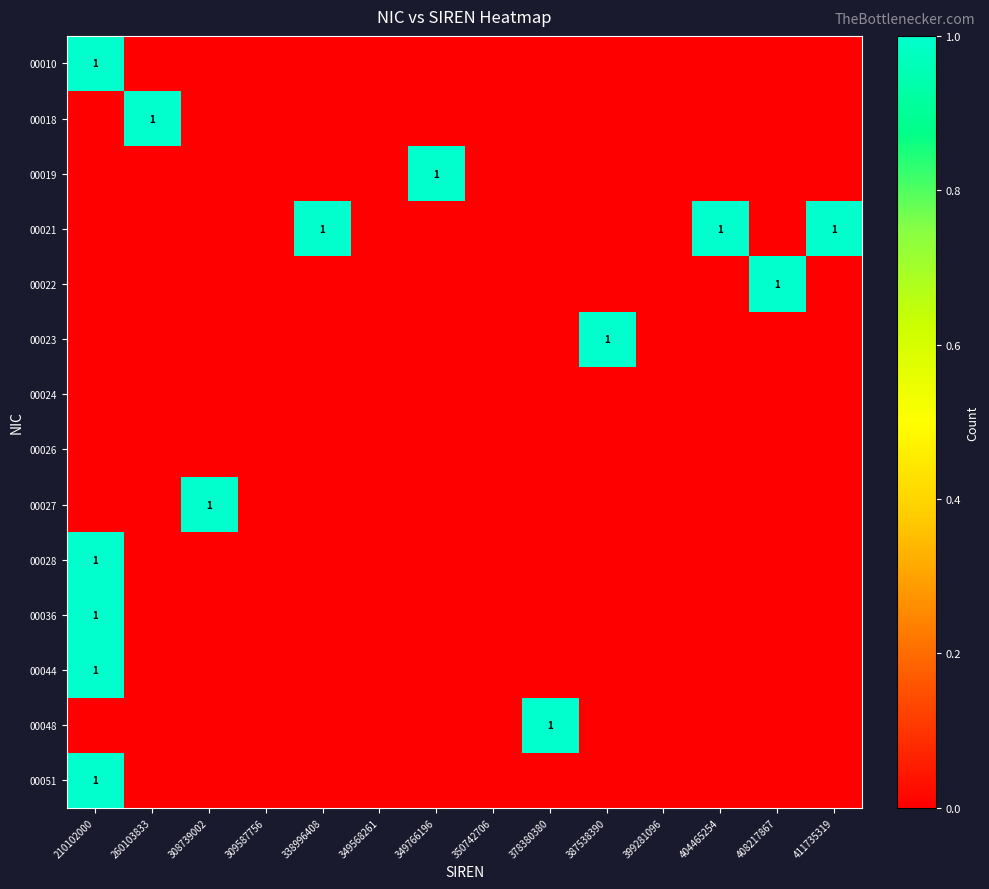

True or false: 00051 has a value of 1 at 210102000.

True